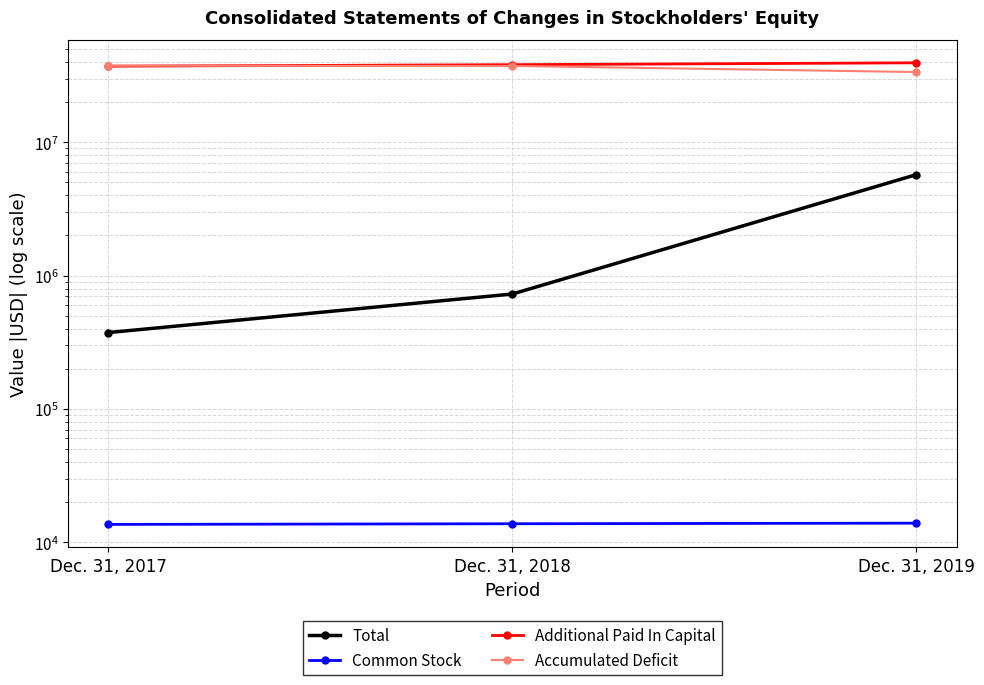

Which series has the largest range (max minus min)?

Total